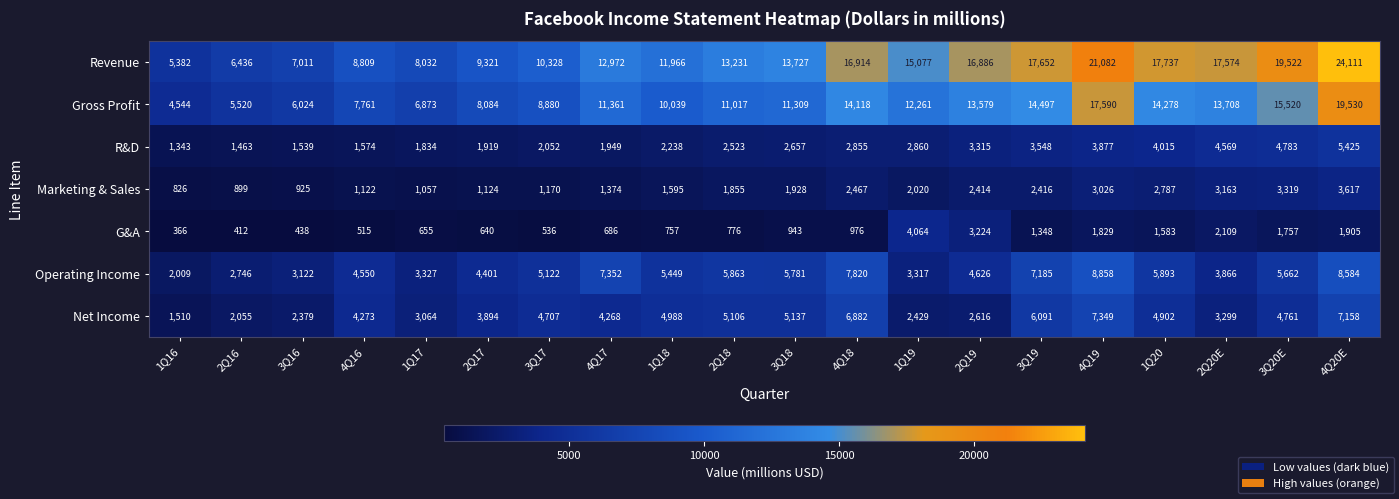

The G&A series shows 686 at 4Q17. True or false?

True